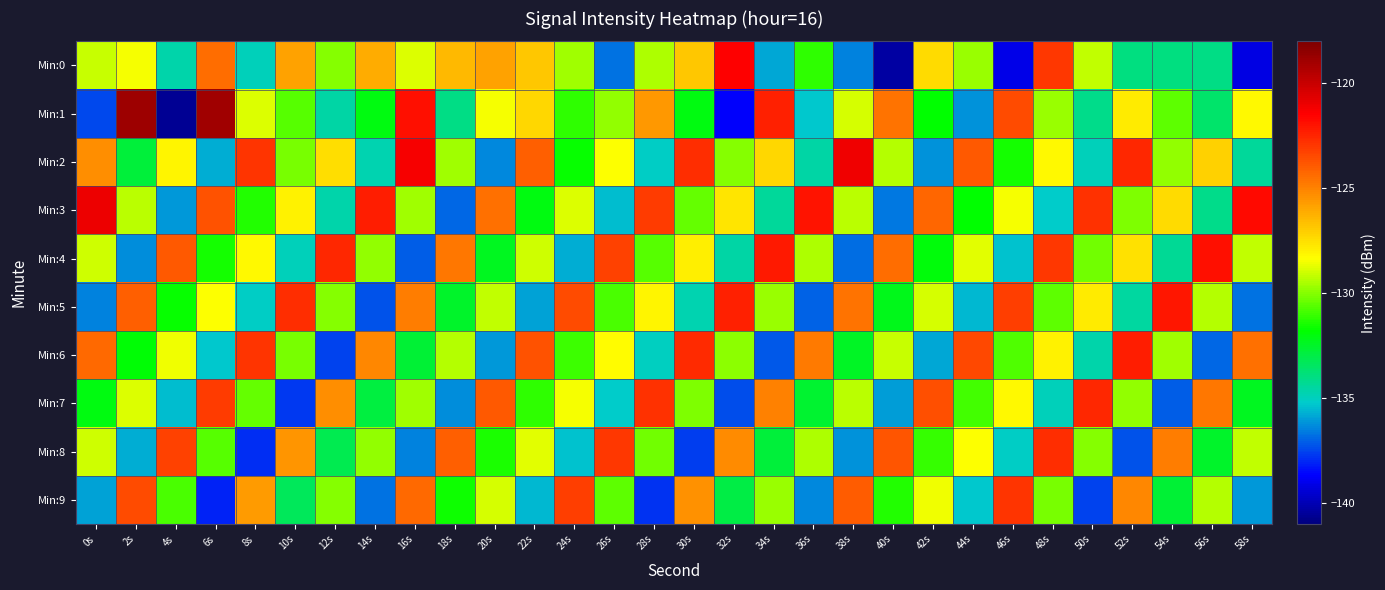

What is the total value across all series at 18s?

-1305.6